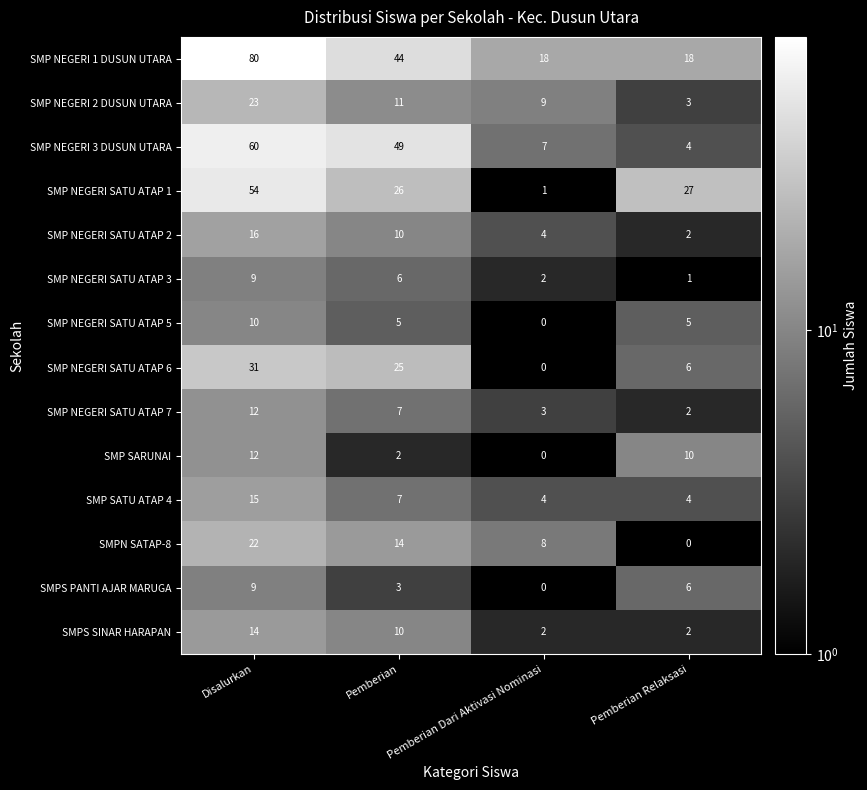

What is the sum of all SMP NEGERI SATU ATAP 2 values?

32